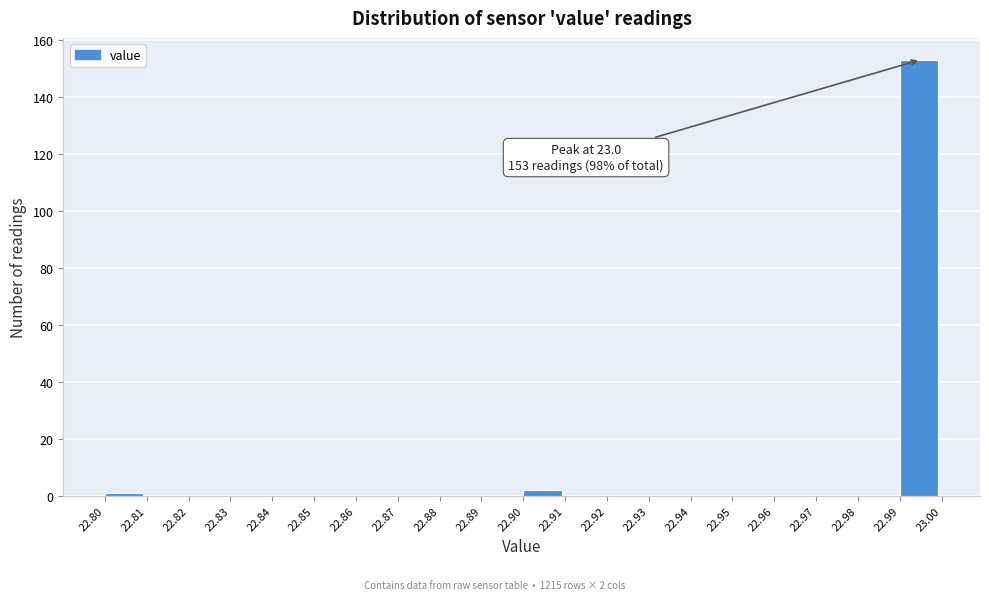

Which range on the x-axis has the tallest bar?

22.99 to 23.00